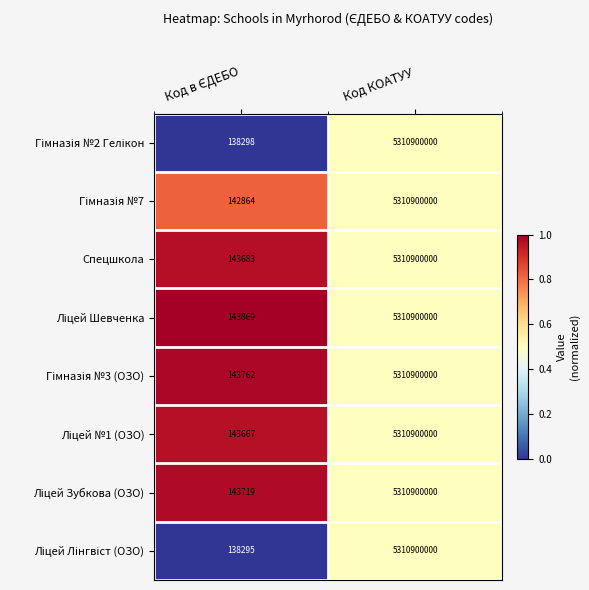

At which category is the sum across all series the highest?

Код КОАТУУ